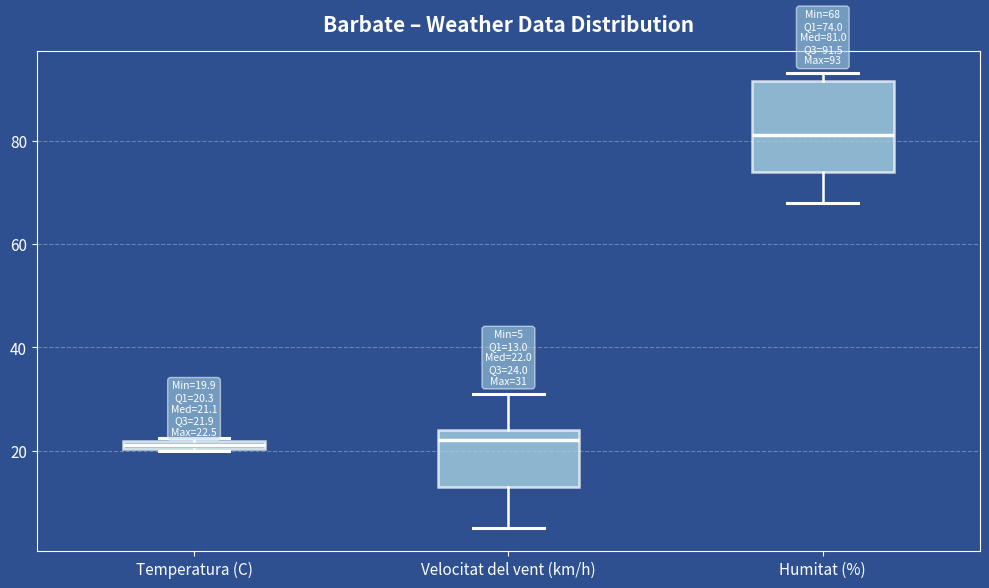

Which box is the tallest, from its lower edge to its upper edge?

Humitat (%)